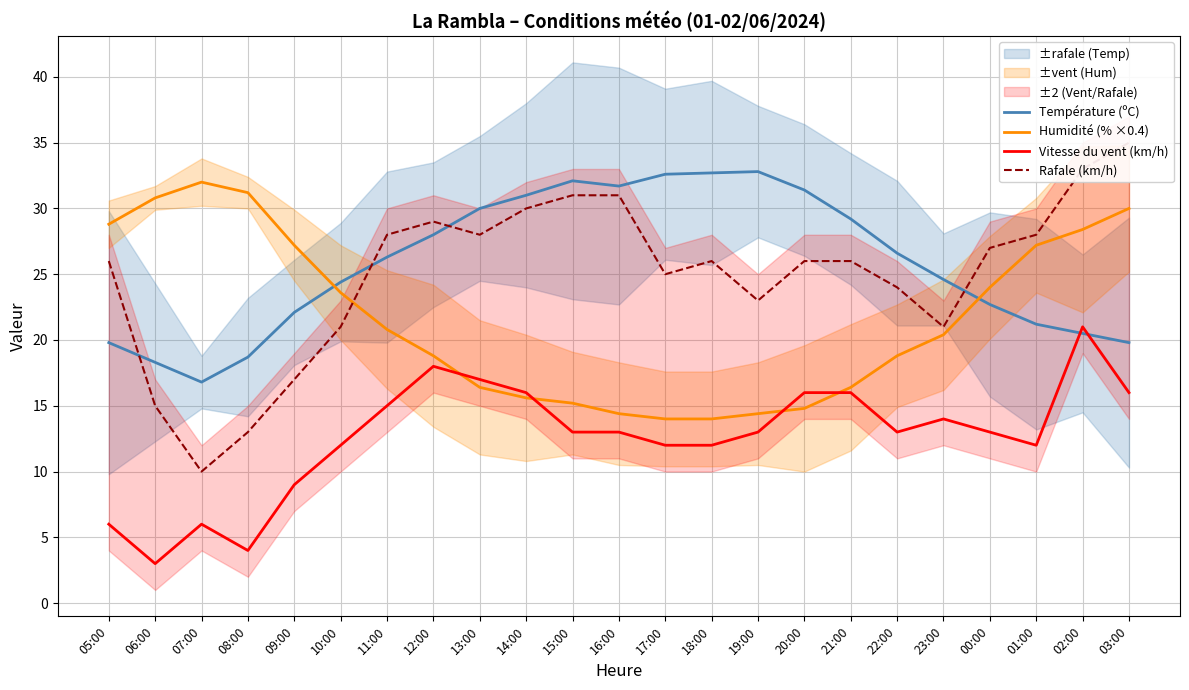

Read the Vitesse du vent (km/h) value at 03:00.

16.0